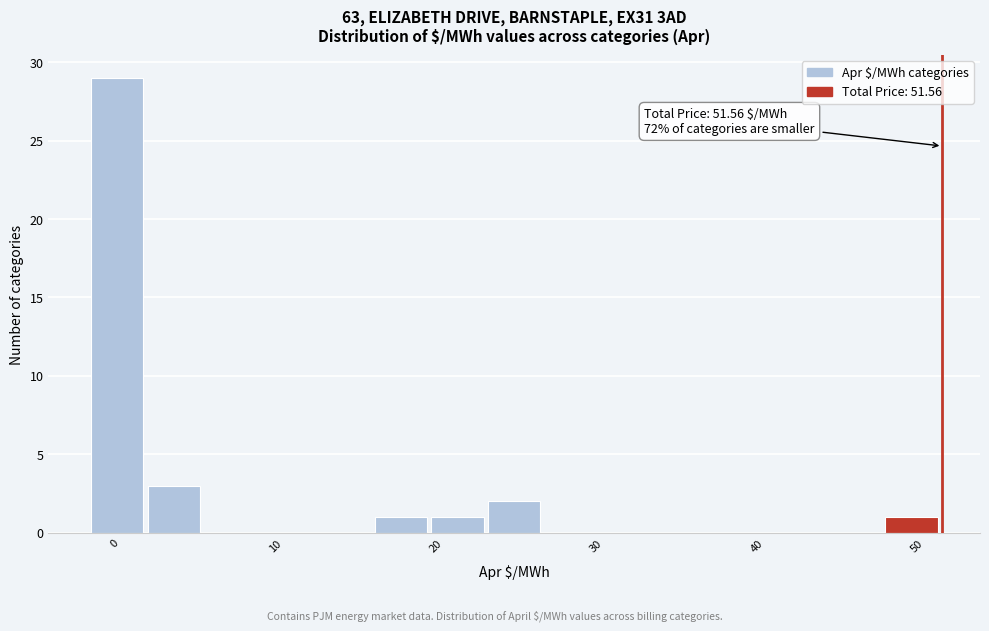

Around what value on the x-axis is the tallest bar? Give the approximate position of its centre, as read against the axis.

0